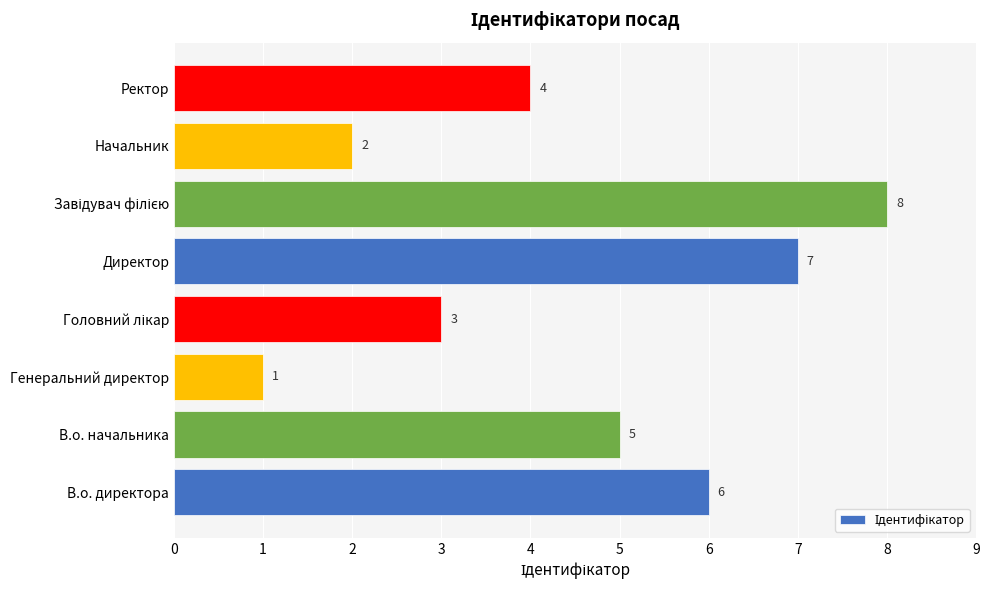

At which label is the value closest to 4?

Ректор